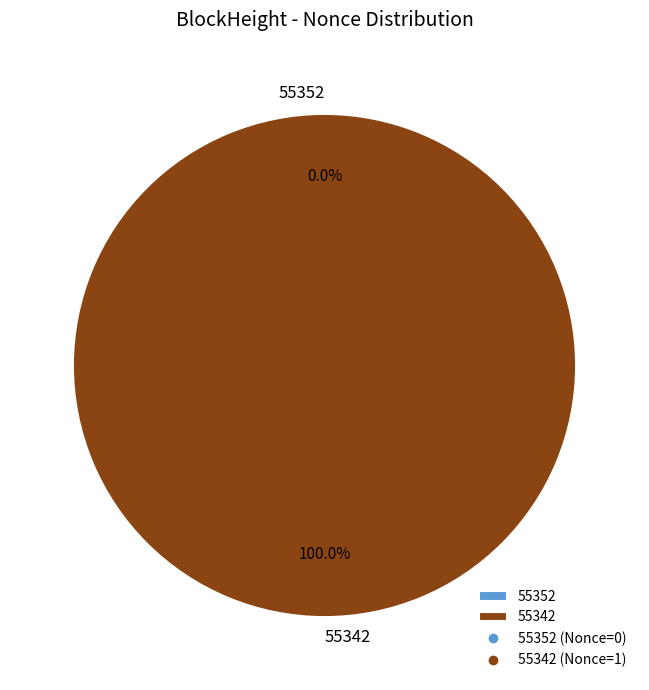

Which slice is the smallest?

55352